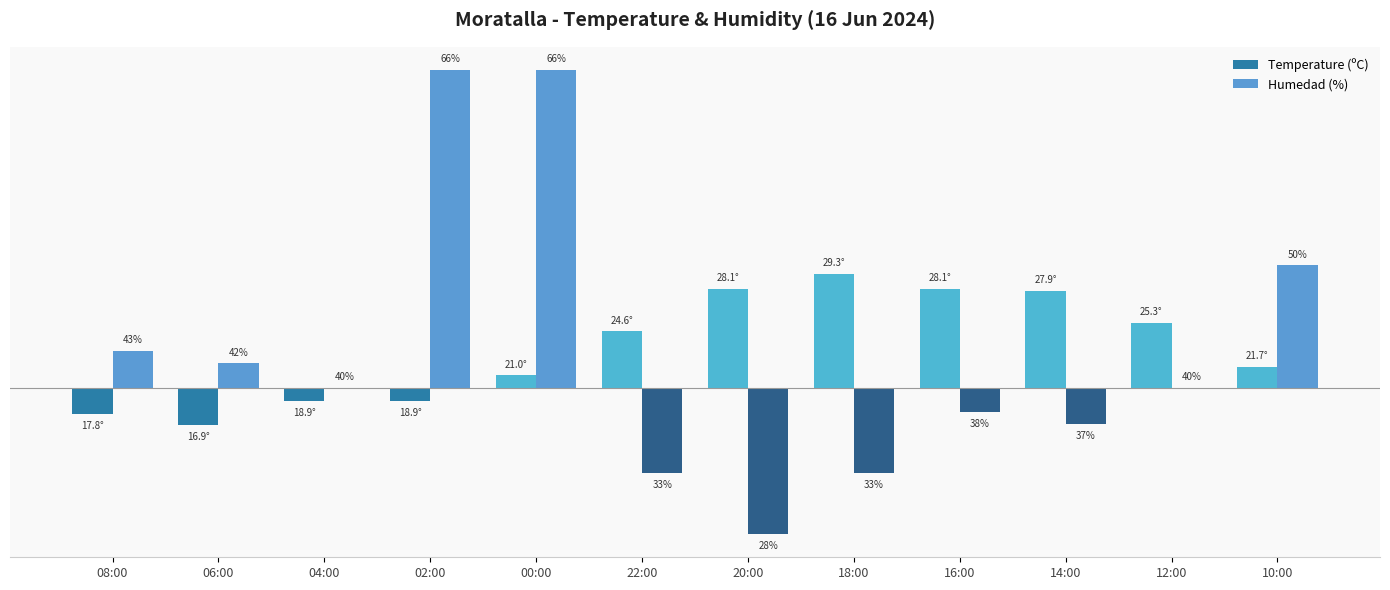

What is the difference between the Humedad (%) values at 04:00 and 16:00?

2.0